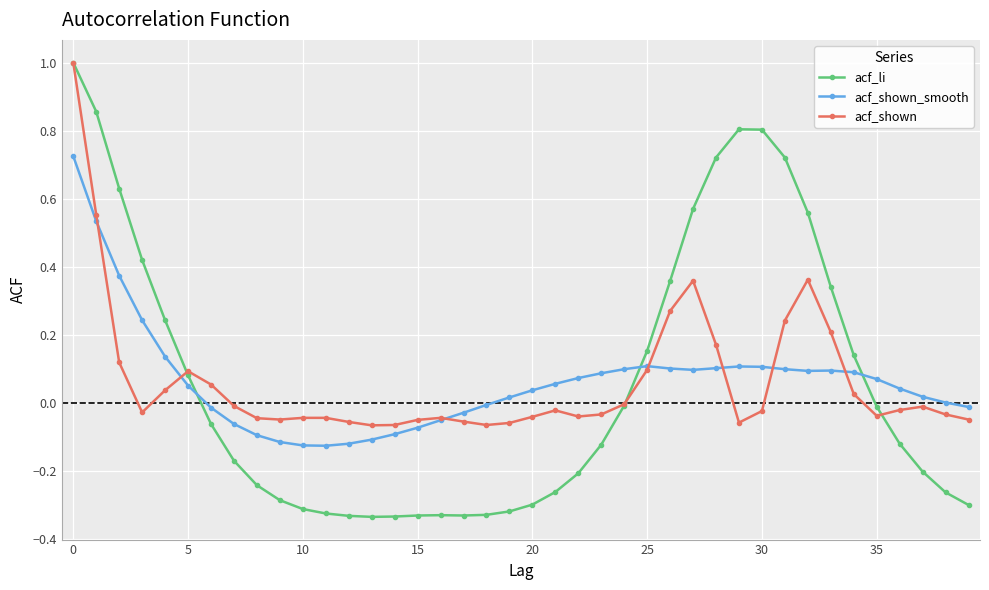

Which series has the widest spread of values?

acf_li